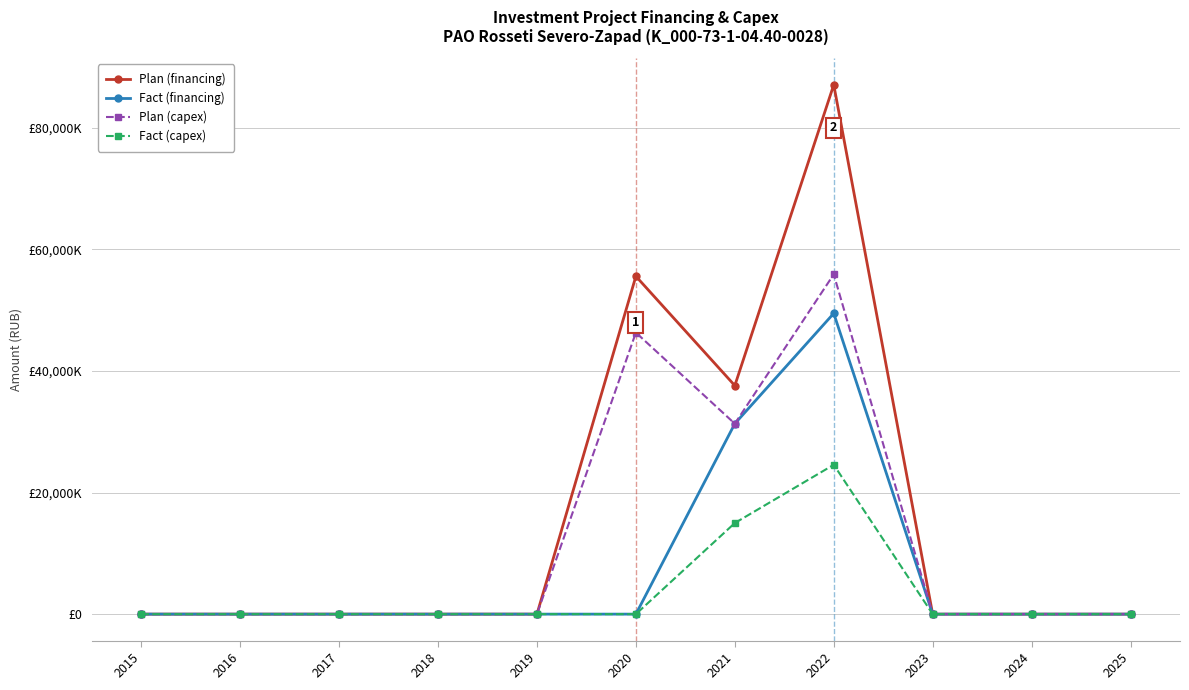

How many interior local peaks does the Fact (capex) series have?

1